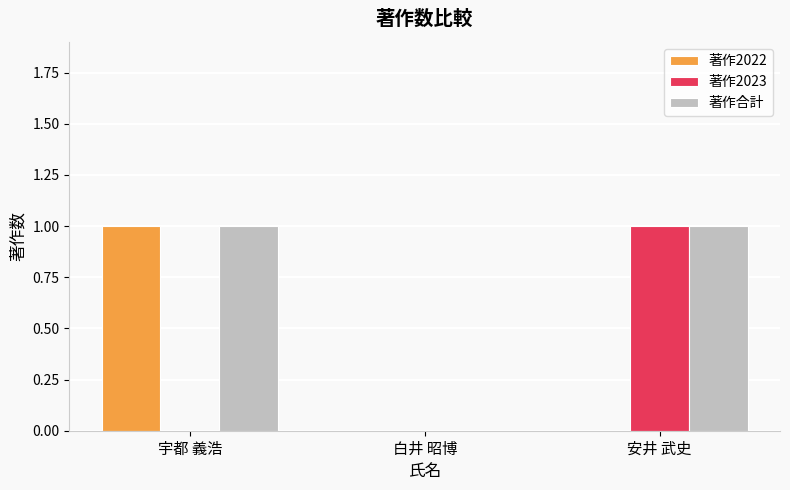

What is the total value across all series at 安井 武史?

2